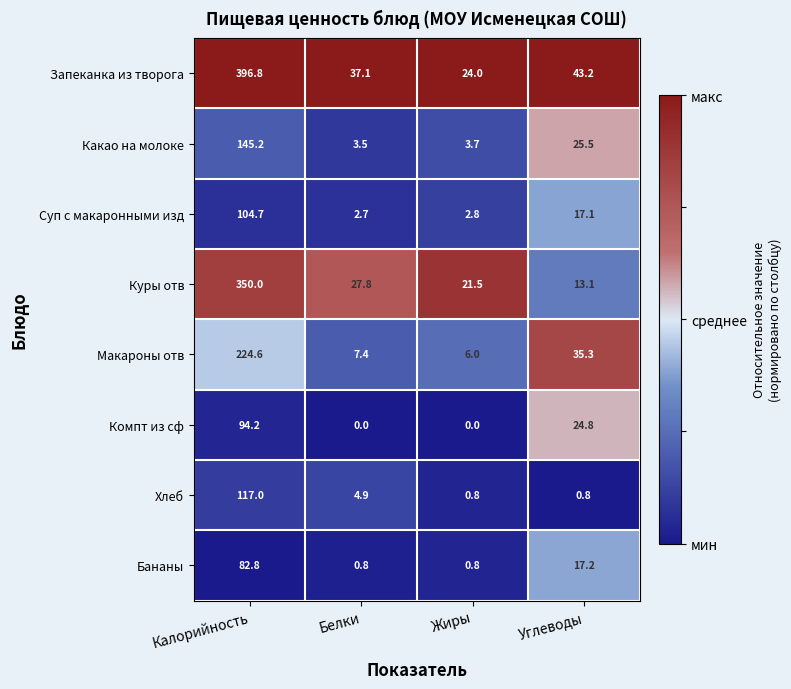

At which label does Суп с макаронными изд reach its minimum?

Белки